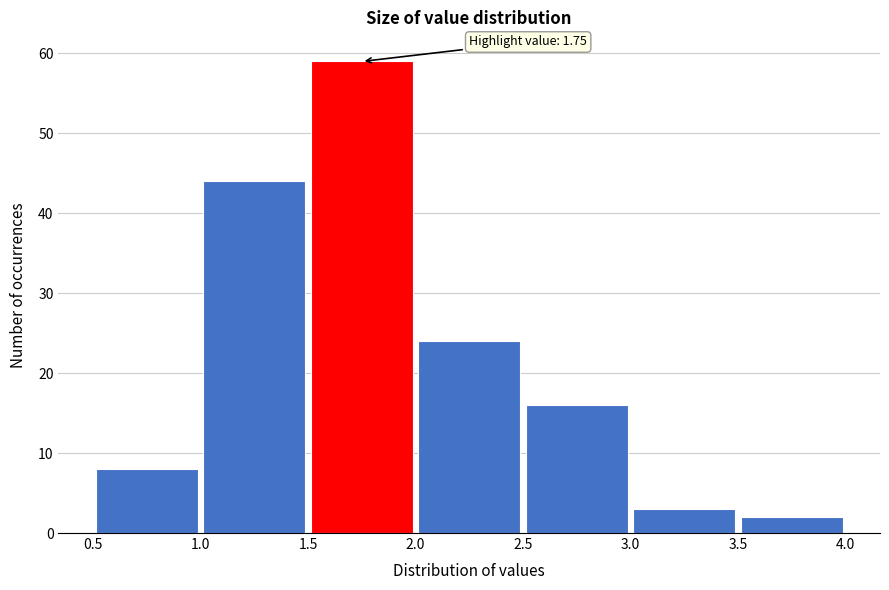

Which range on the x-axis has the tallest bar?

1.5 to 2.0